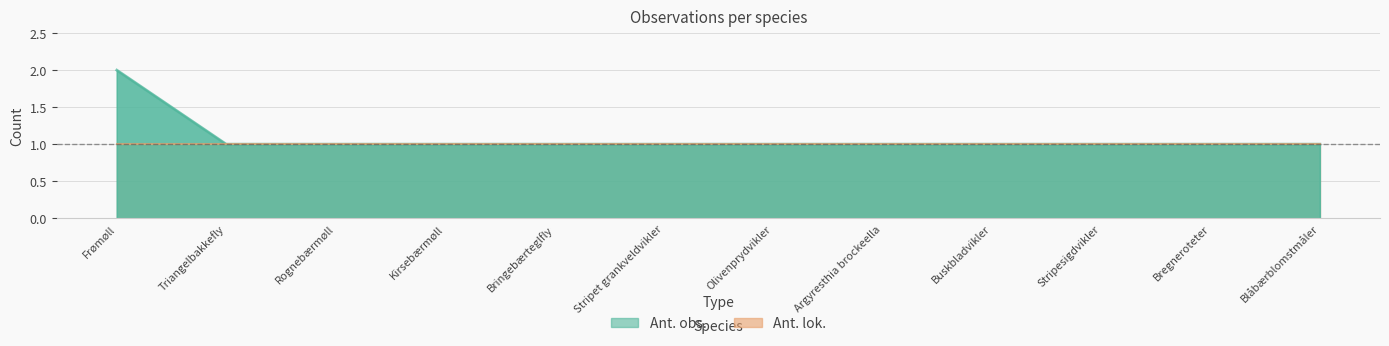

Reading left to right, extract all data points from this chart.

2	1	1	1	1	1	1	1	1	1	1	1